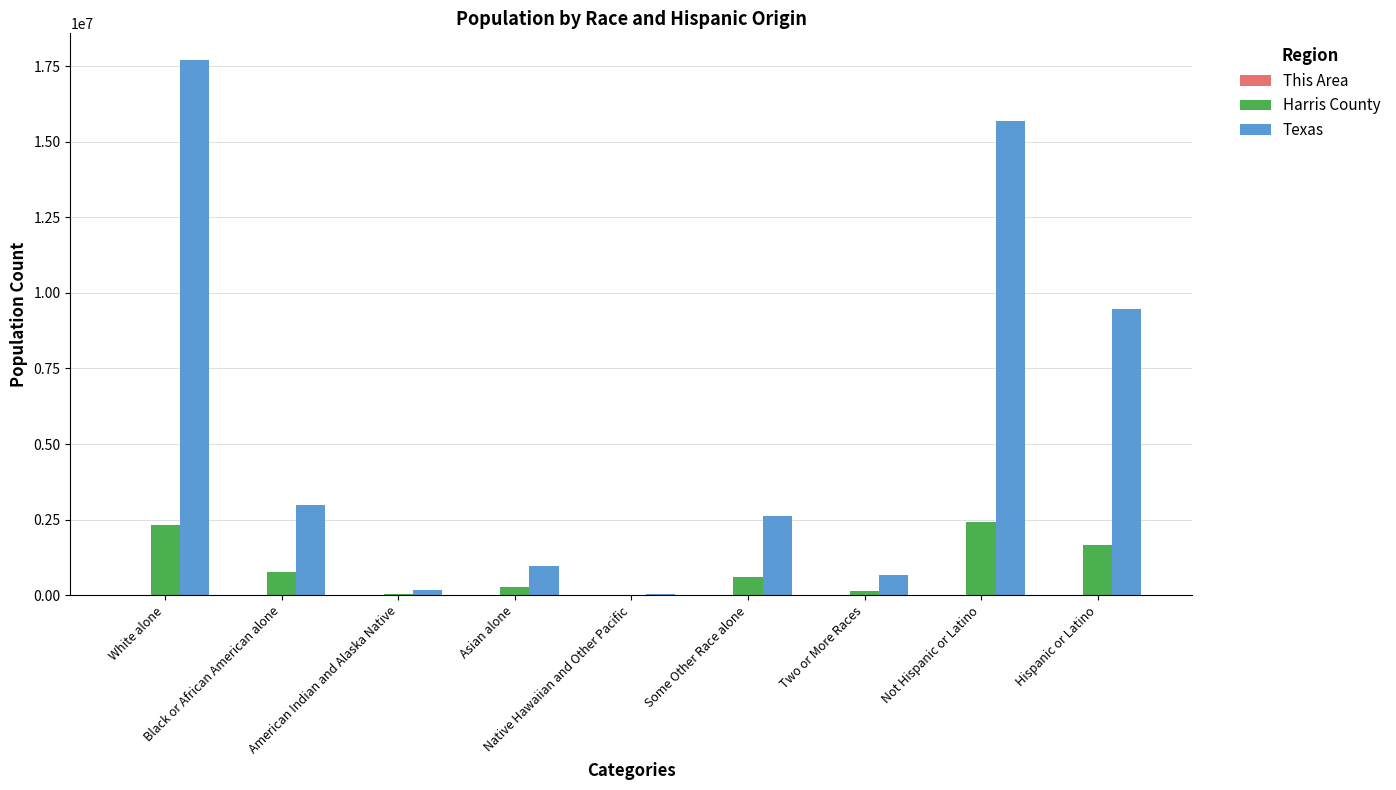

The Texas series shows 9460921 at Hispanic or Latino. True or false?

True